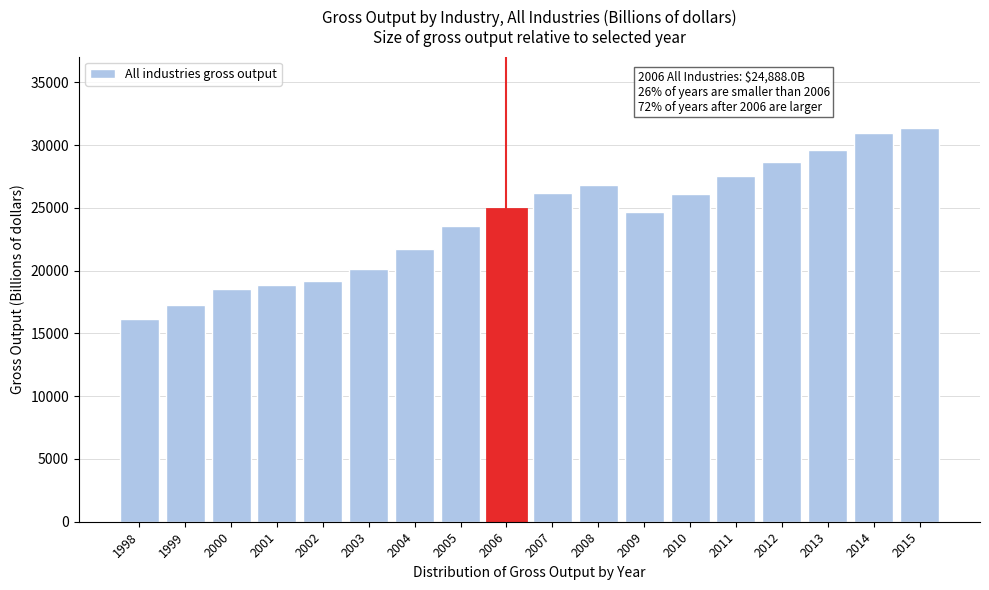

What is the value of the 9th bar from the left?

24888.0